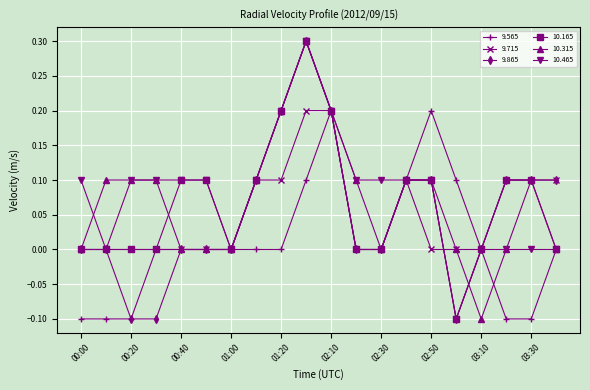

What is the difference between the maximum and second lowest values in the 10.165 series?

0.3